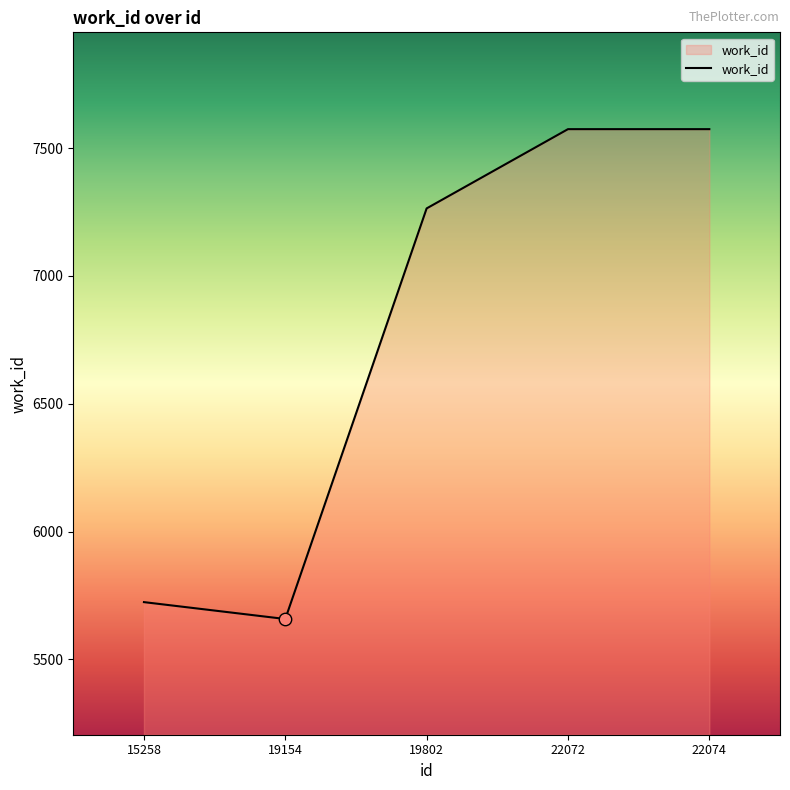

What is the ratio of the value at 22072 to the value at 22074?

1.0